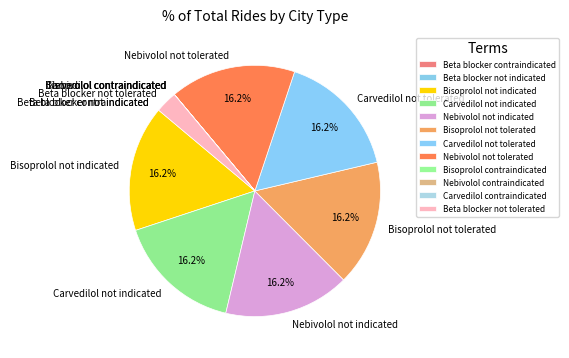

Is the sum of Bisoprolol not tolerated and Nebivolol not indicated greater than half?

No